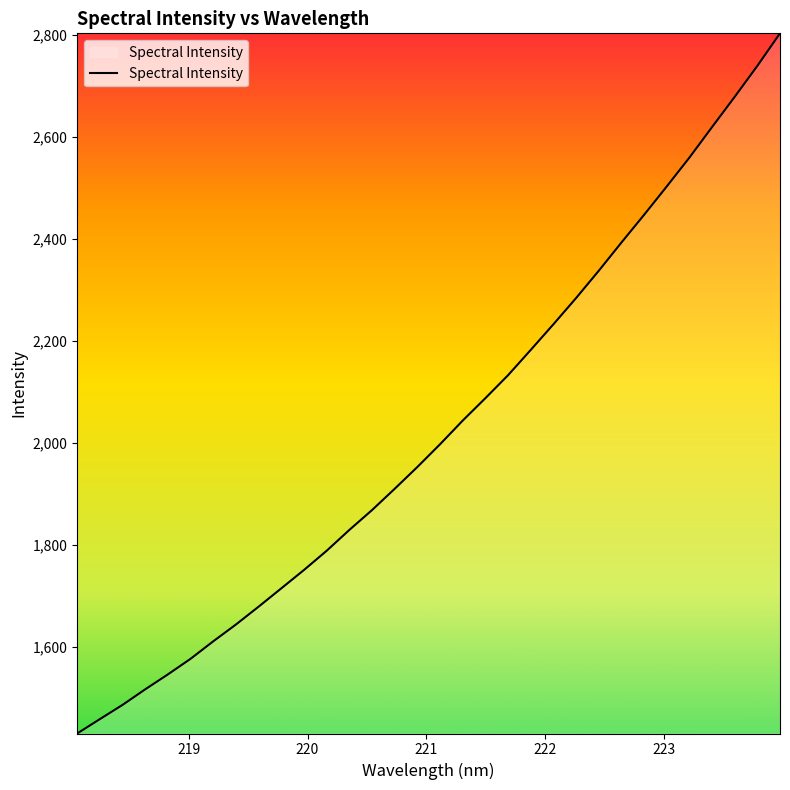

What is the difference between the maximum and minimum values?

1372.2